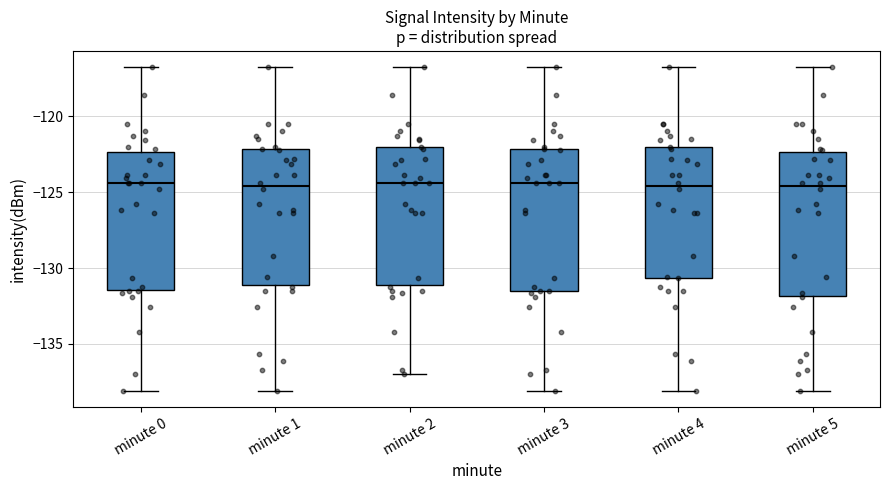

Reading left to right, read every box against the y-axis: the position of its median line, the range the box covers, and the ends of its whiskers. The values are not printed on the chart, so give them approximately, as read against the axis.

minute 0: median -124.5, box -131.5 to -122.5, whiskers -138.0 to -117.0
minute 1: median -124.5, box -131.0 to -122.0, whiskers -138.0 to -117.0
minute 2: median -124.5, box -131.0 to -122.0, whiskers -137.0 to -117.0
minute 3: median -124.5, box -131.5 to -122.0, whiskers -138.0 to -117.0
minute 4: median -124.5, box -130.5 to -122.0, whiskers -138.0 to -117.0
minute 5: median -124.5, box -132.0 to -122.5, whiskers -138.0 to -117.0